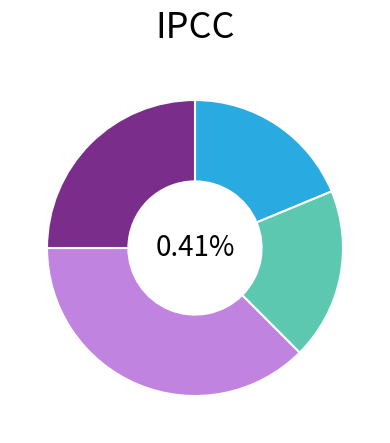

To the nearest percent, what percentage of the pie is Scythe?

19%